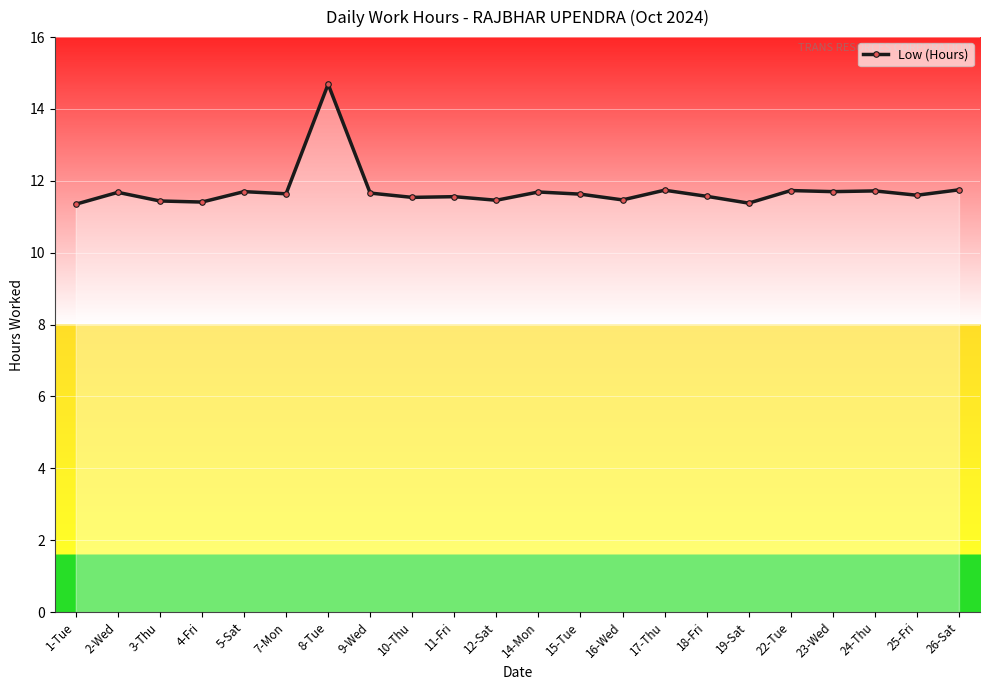

At which category does the chart reach its peak across all series?

8-Tue